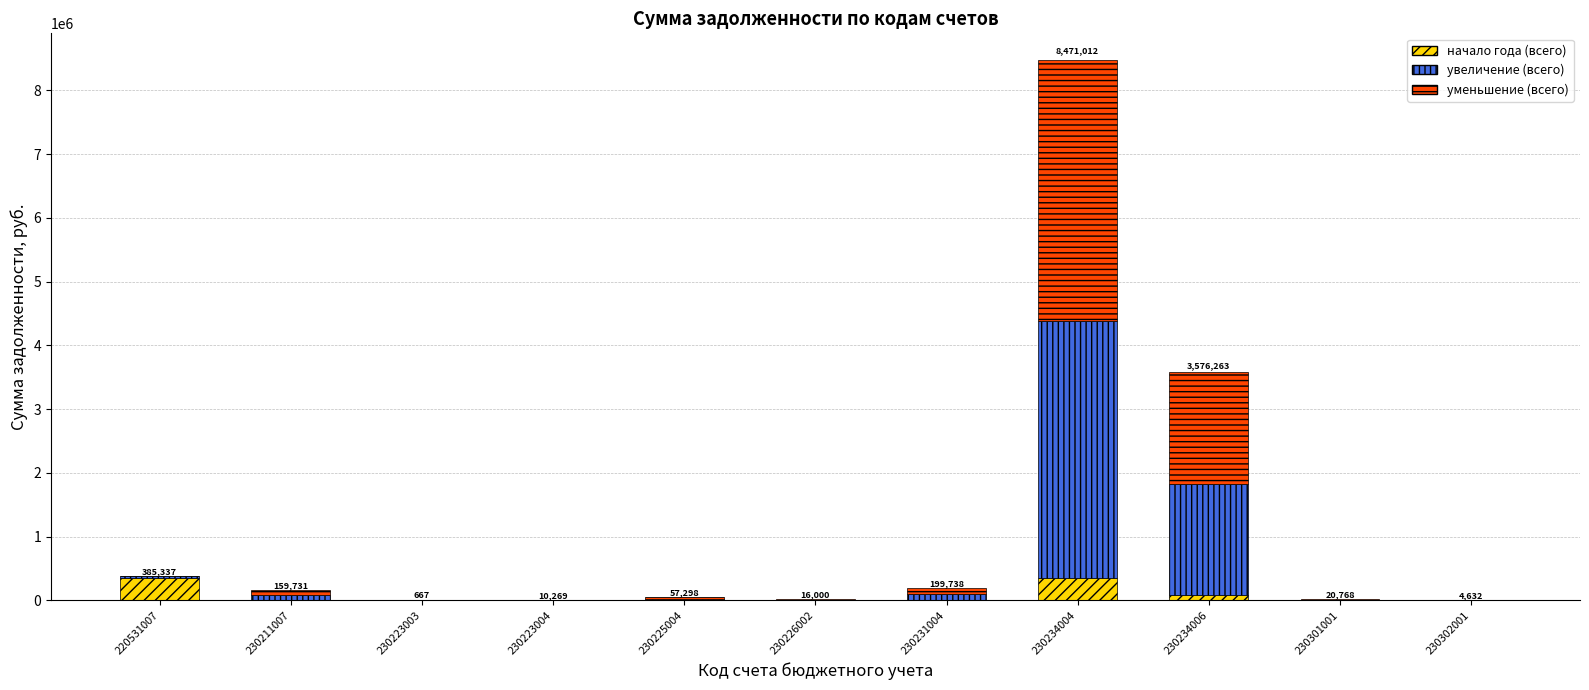

What is the maximum value for начало года (всего)?

358755.8